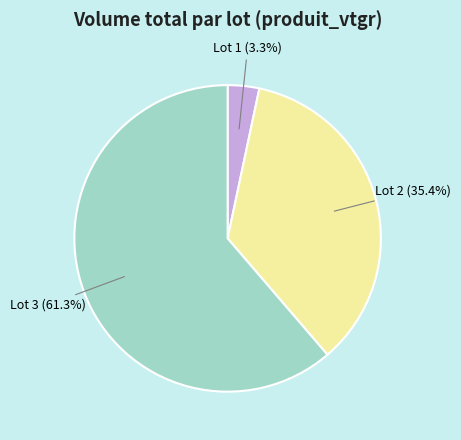

Rank the categories by value from lowest to highest.

Lot 1, Lot 2, Lot 3